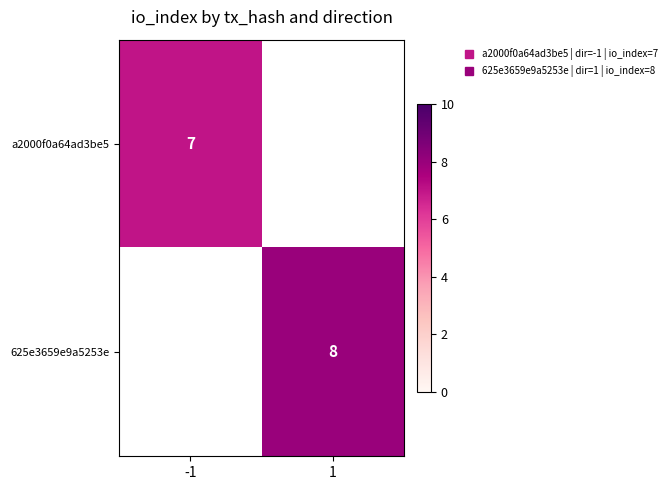

Where is a2000f0a64ad3be5 nearest to the value 7?

-1